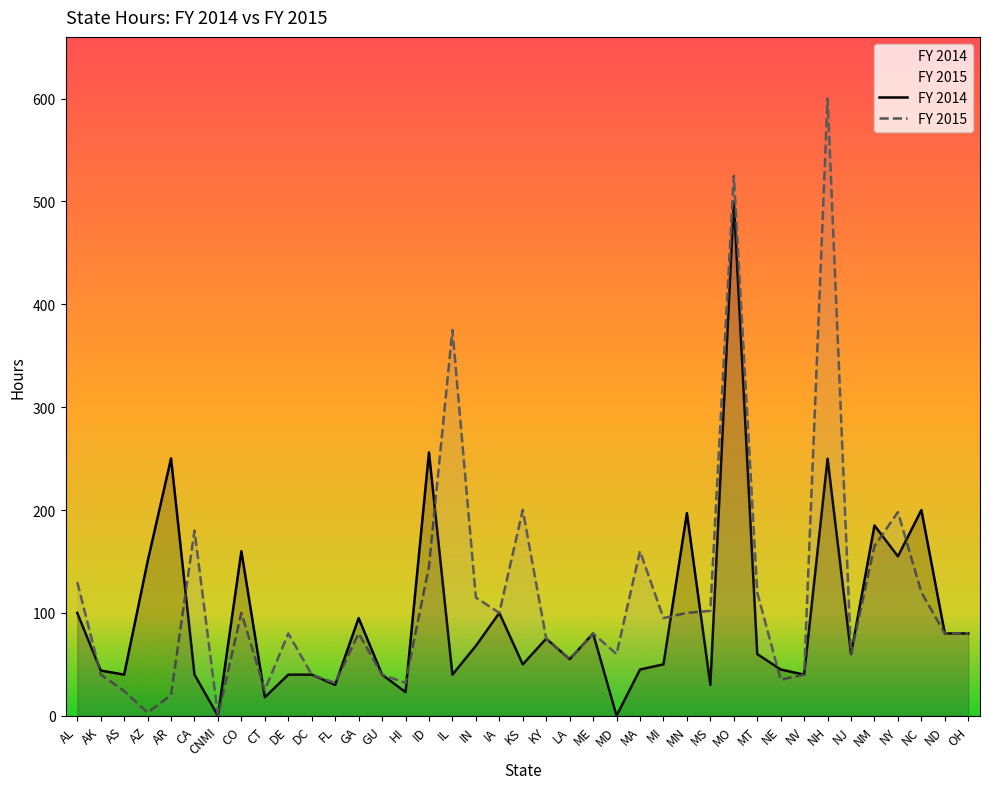

What is the difference between the maximum and second lowest values in the FY 2015 series?

597.0